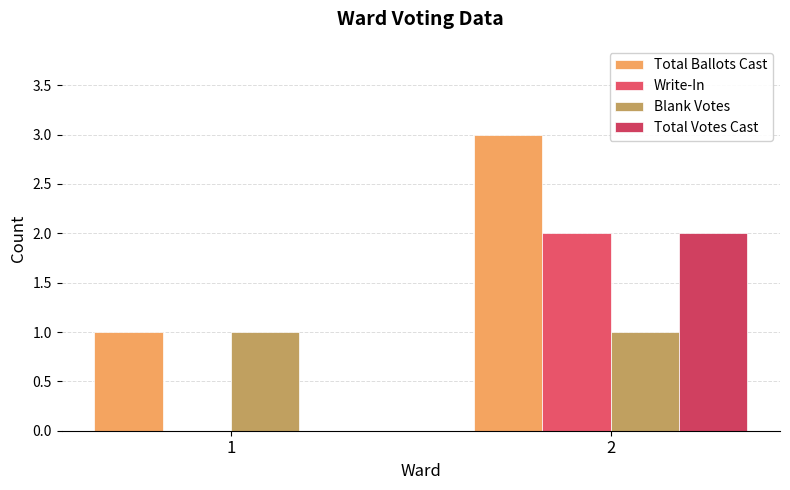

What are all the series names shown in the legend?

Total Ballots Cast, Write-In, Blank Votes, Total Votes Cast